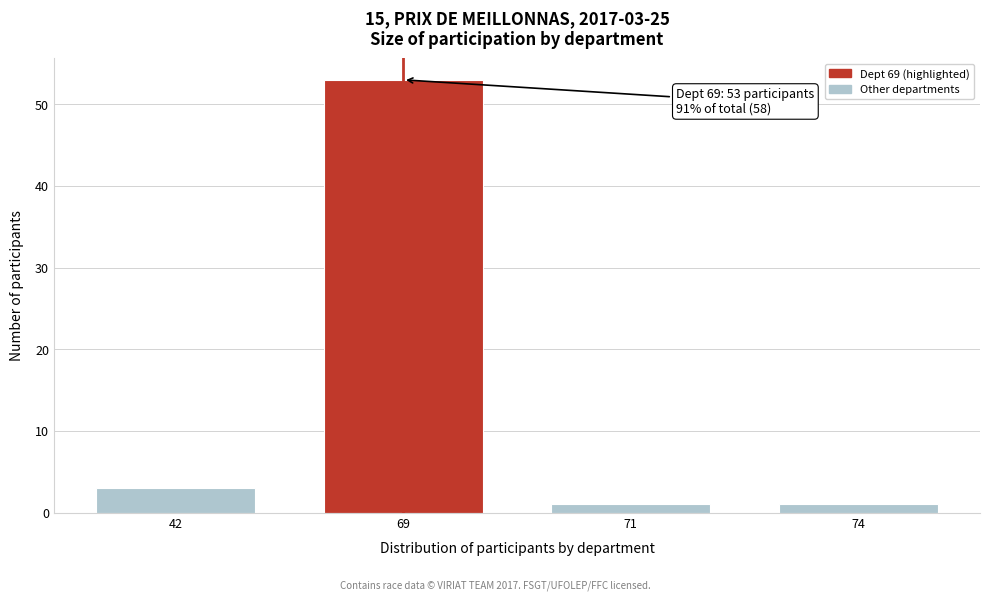

Reading left to right, list all the values displayed in this chart.

3	53	1	1